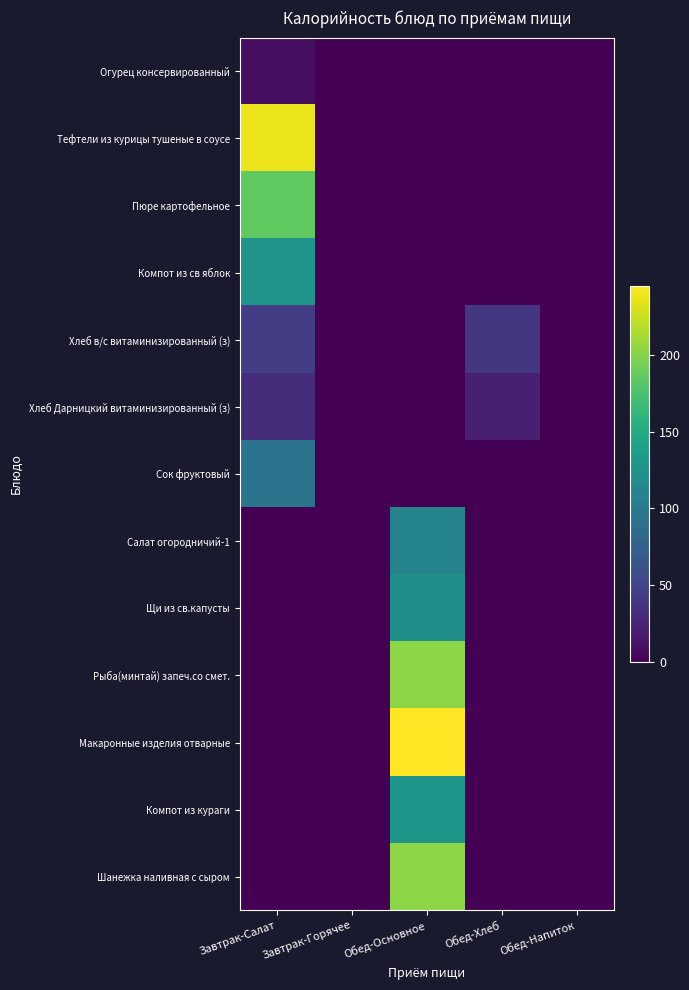

Count the number of categories in the chart.

5